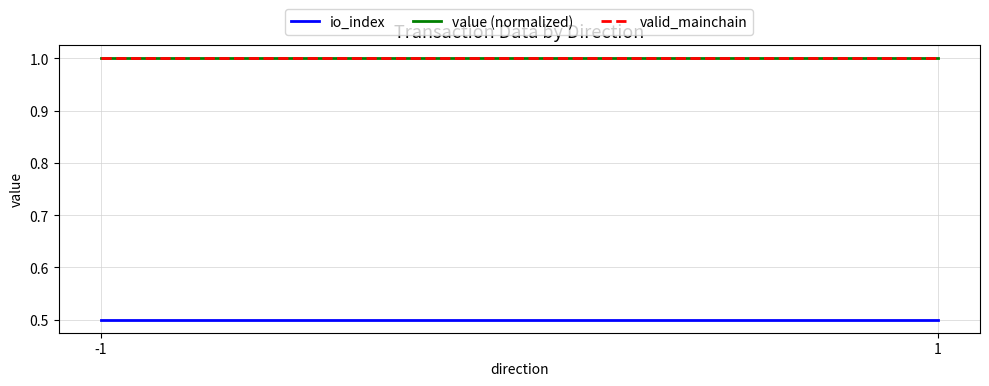

Reading right to left, transcribe all the data shown in this chart.

io_index: 1=0.5	-1=0.5
value (normalized): 1=1.0	-1=1.0
valid_mainchain: 1=1.0	-1=1.0